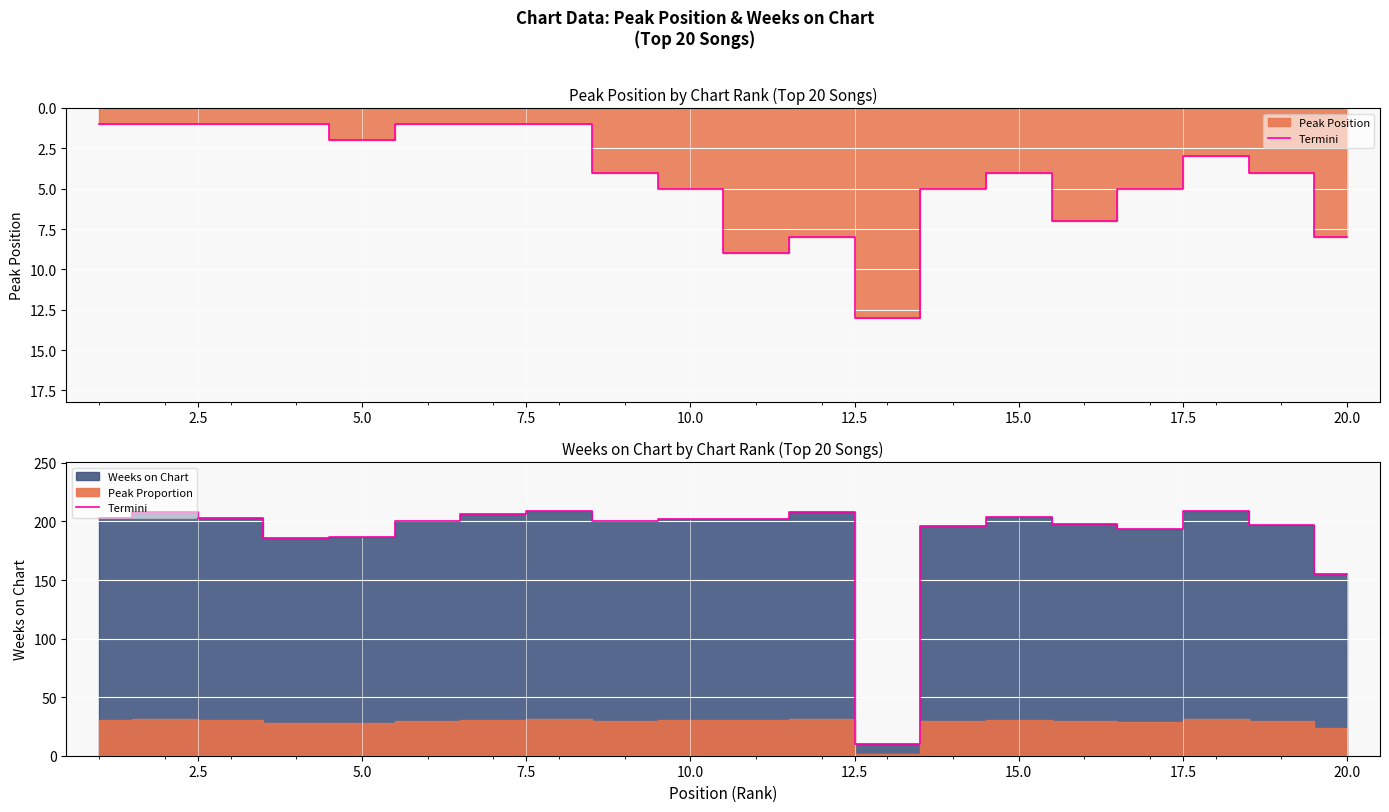

What is the sum of all values?

3777